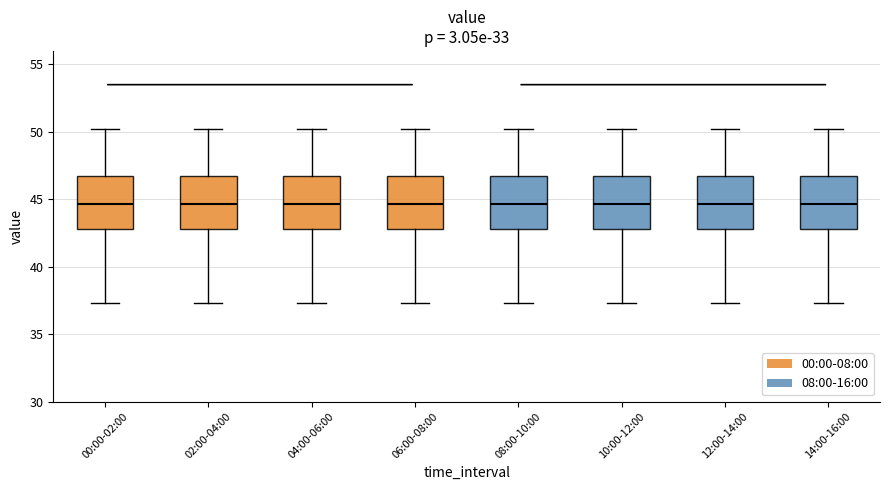

Where is the upper edge of the box for 04:00-06:00 on the y-axis? The values are not printed on the chart, so give them approximately, as read against the axis.

46.5